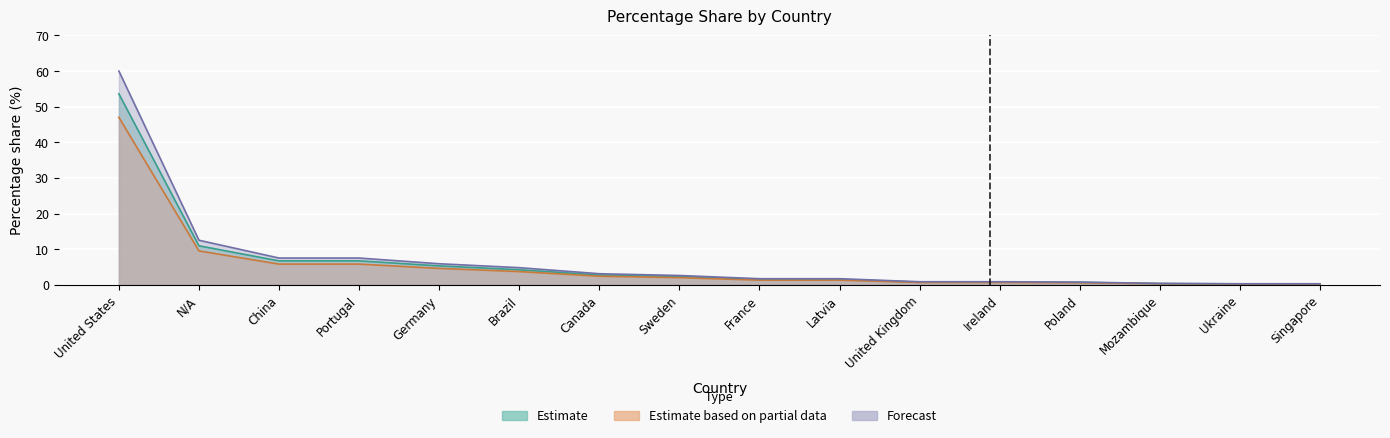

What is the label of the 1st point from the left?

United States